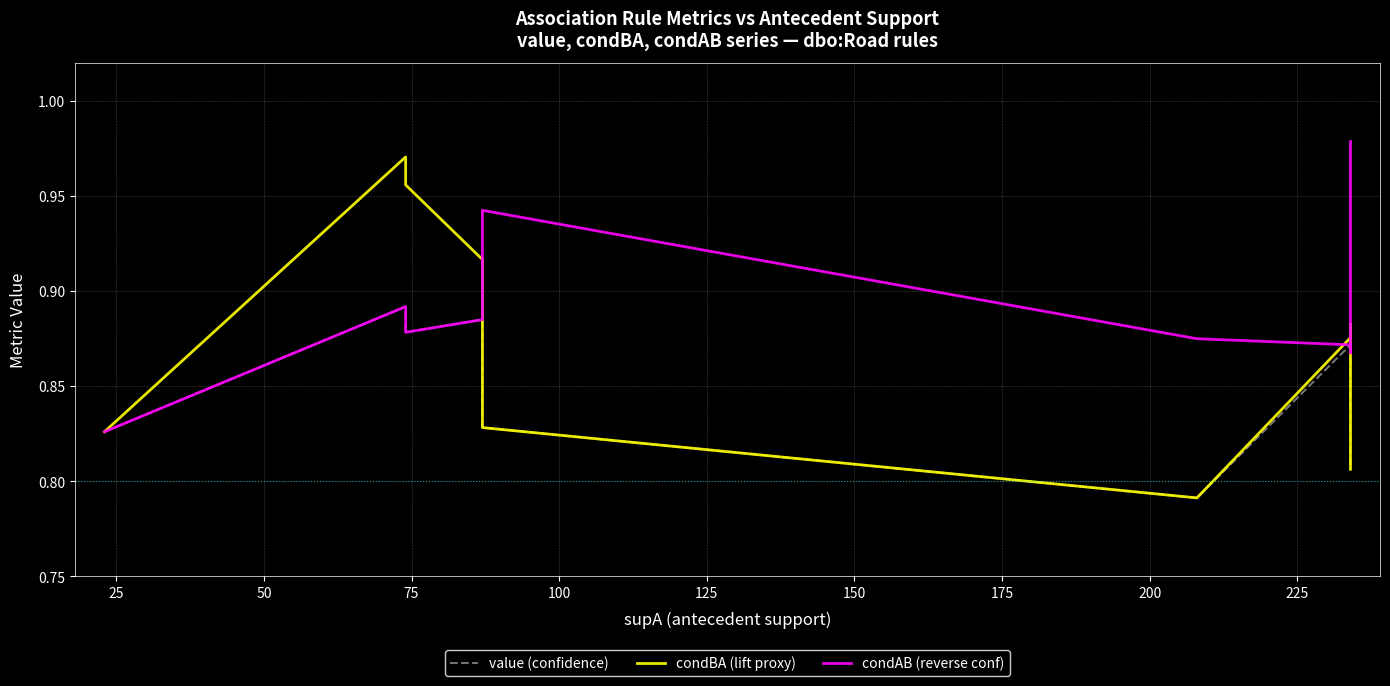

At which category does value (confidence) reach its first local peak?

25